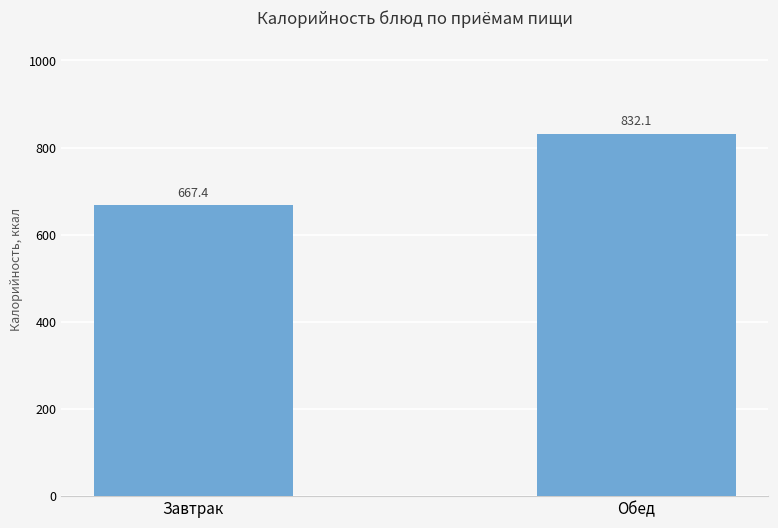

How many bars are there in total?

2